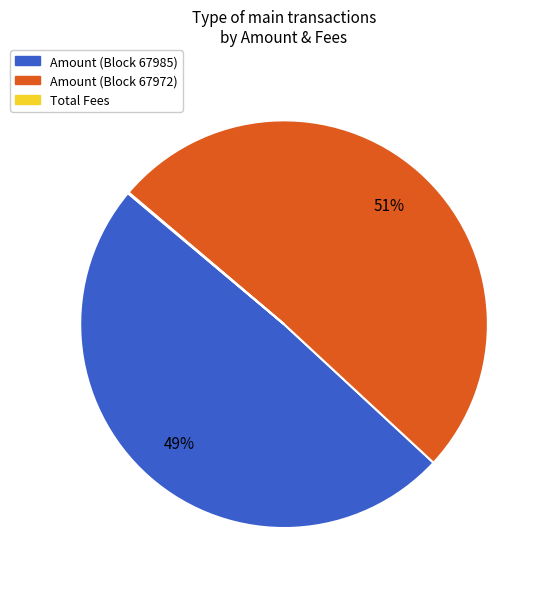

To the nearest percent, what is the difference between the largest and smallest slice percentages?

51%